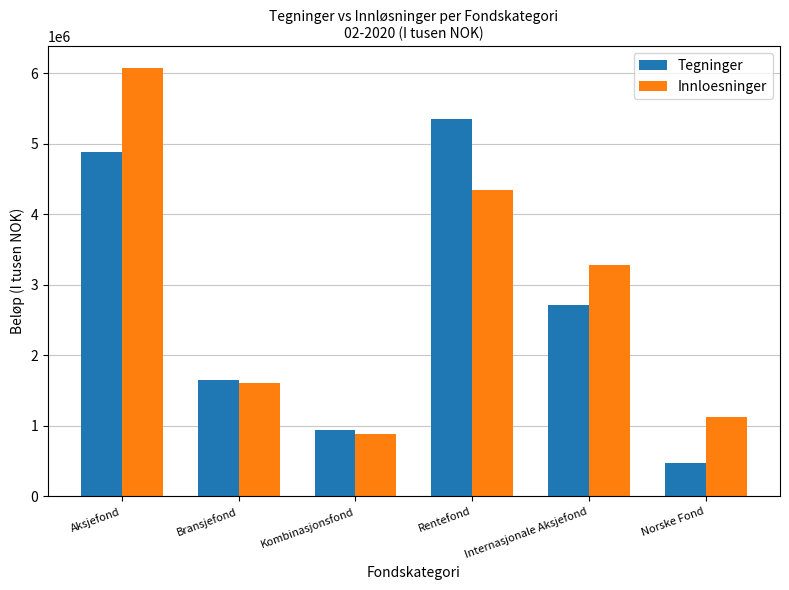

Is the value of Tegninger at Aksjefond greater than the value of Innloesninger at Bransjefond?

Yes